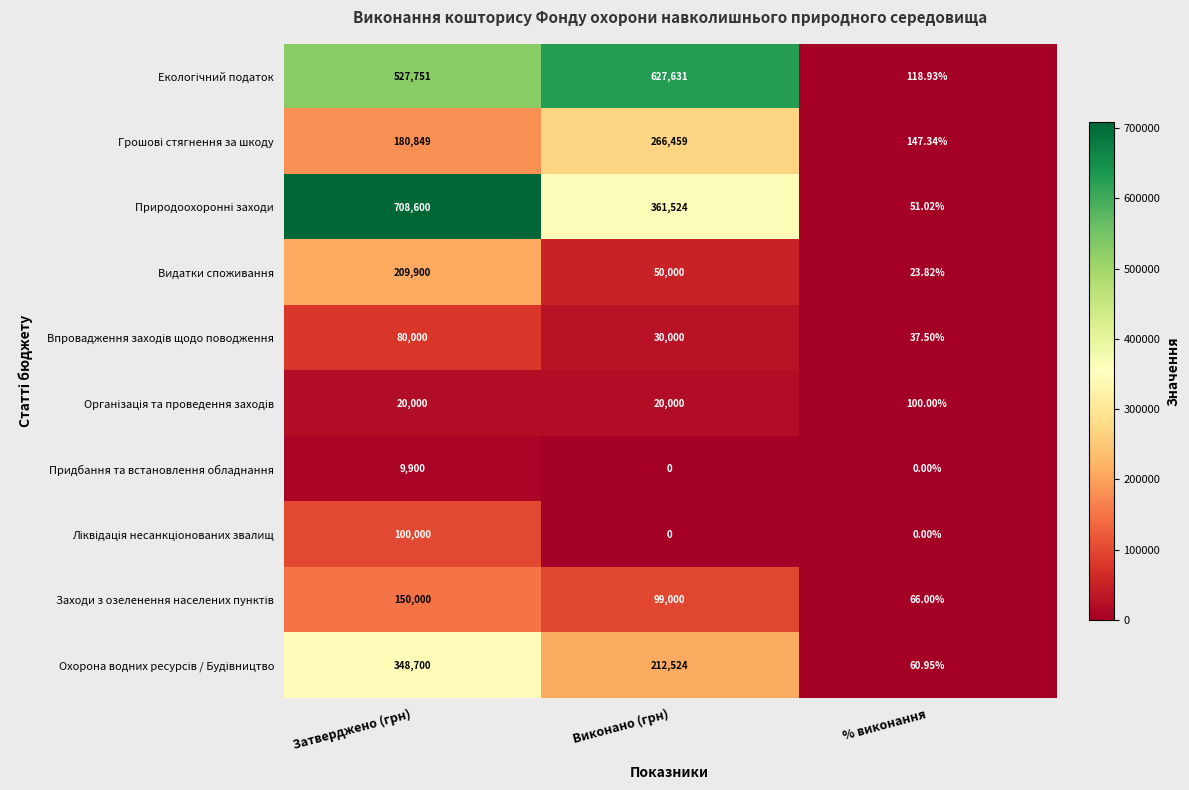

How many categories are shown in the chart?

3